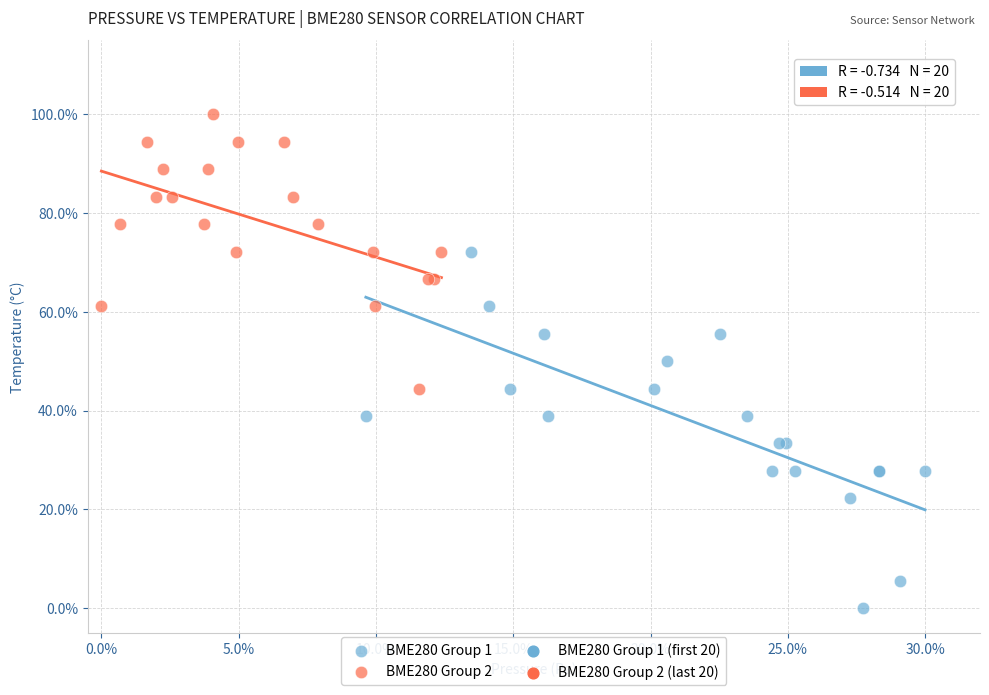

Which series has the largest Y range (max minus min)?

BME280 Group 1